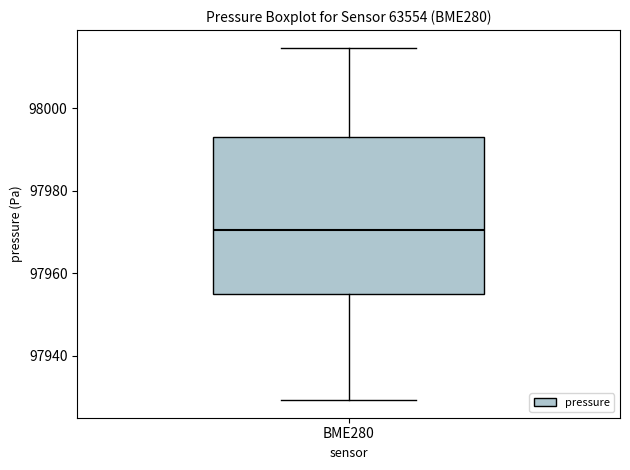

Where is the upper edge of the box for BME280 on the y-axis? The values are not printed on the chart, so give them approximately, as read against the axis.

97994